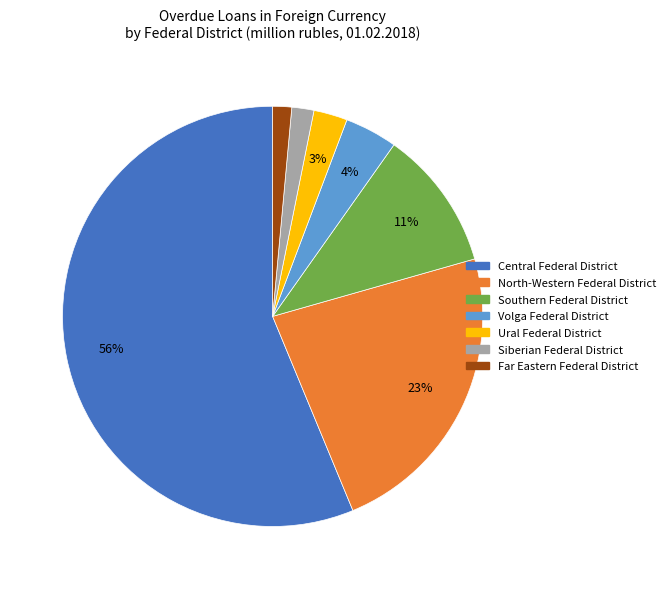

What is the largest slice in the pie chart?

Central Federal District